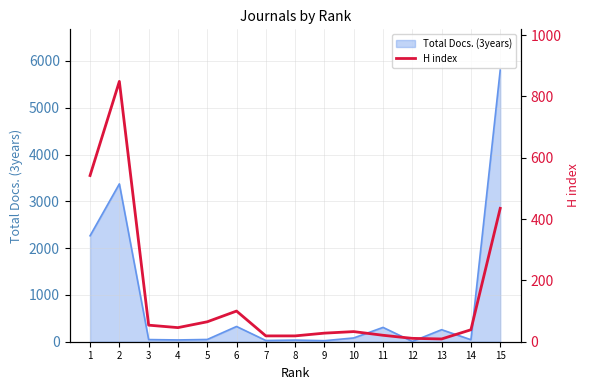

The chart shows a value of 849 at 2. True or false?

True